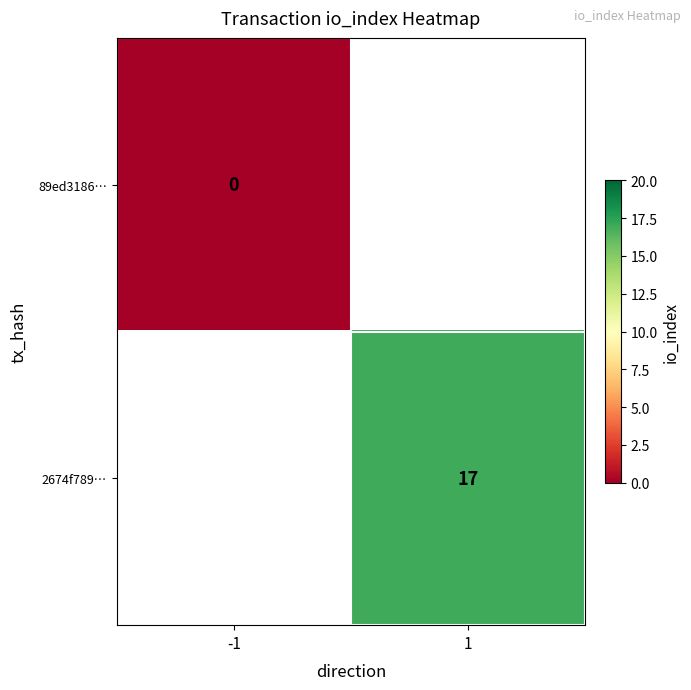

Is it true that 2674f789… equals 17 at 1?

True